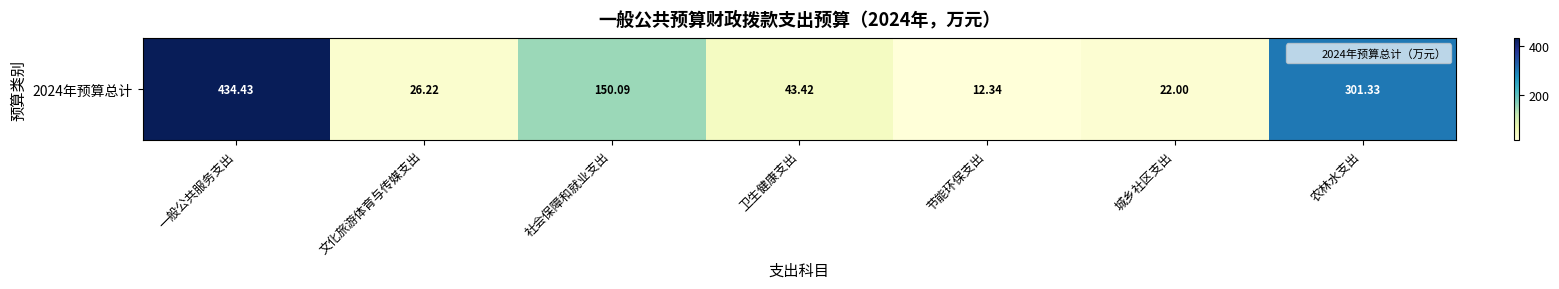

Reading left to right, extract all data points from this chart.

一般公共服务支出=434.4	文化旅游体育与传媒支出=26.2	社会保障和就业支出=150.1	卫生健康支出=43.4	节能环保支出=12.3	城乡社区支出=22.0	农林水支出=301.3